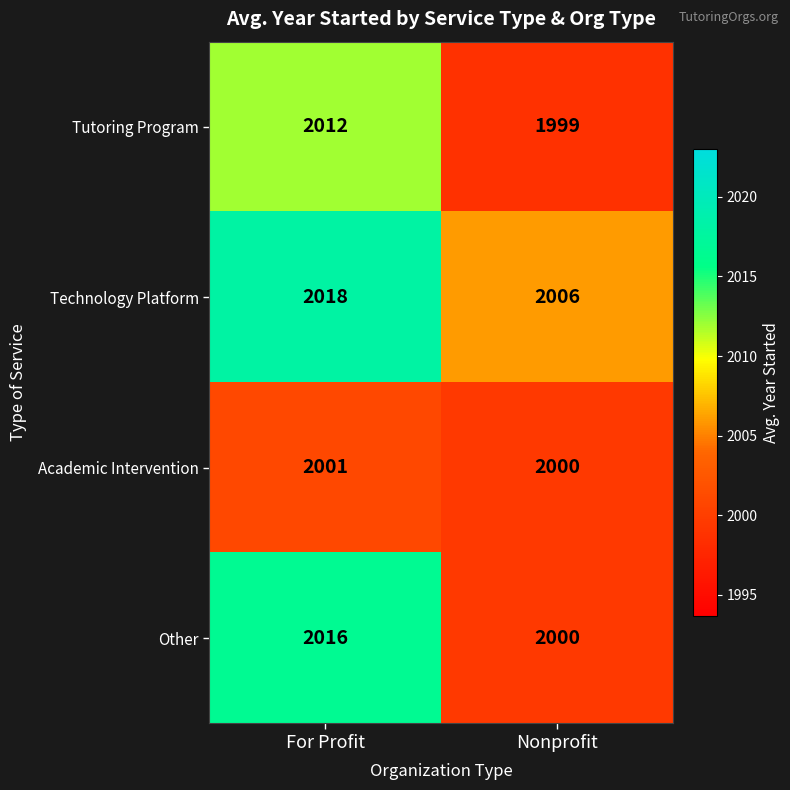

List the series in order of their peak value, lowest first.

Academic Intervention, Tutoring Program, Other, Technology Platform